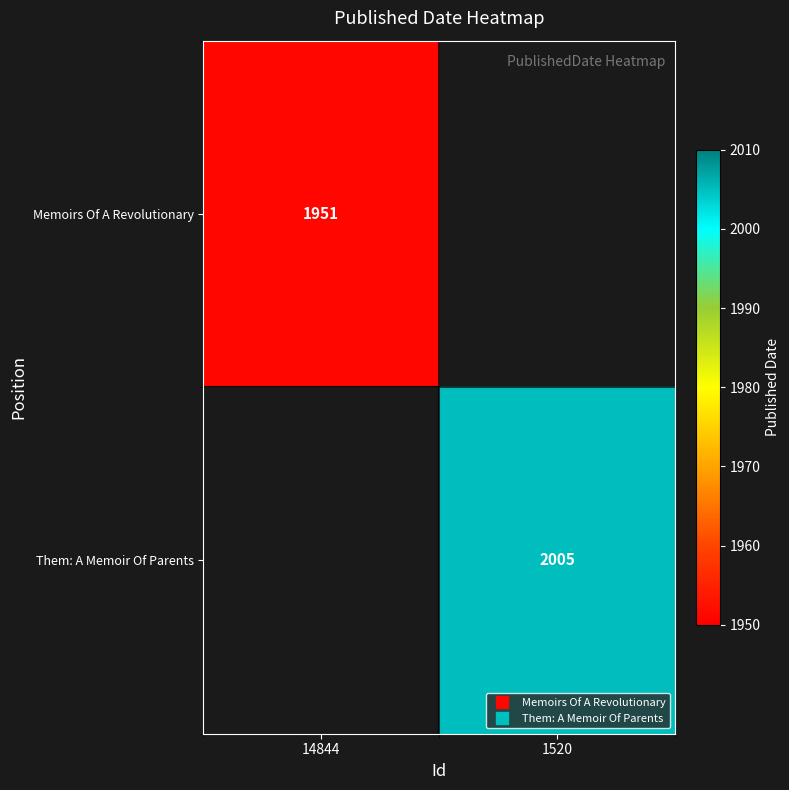

How many data points does each series have?

2